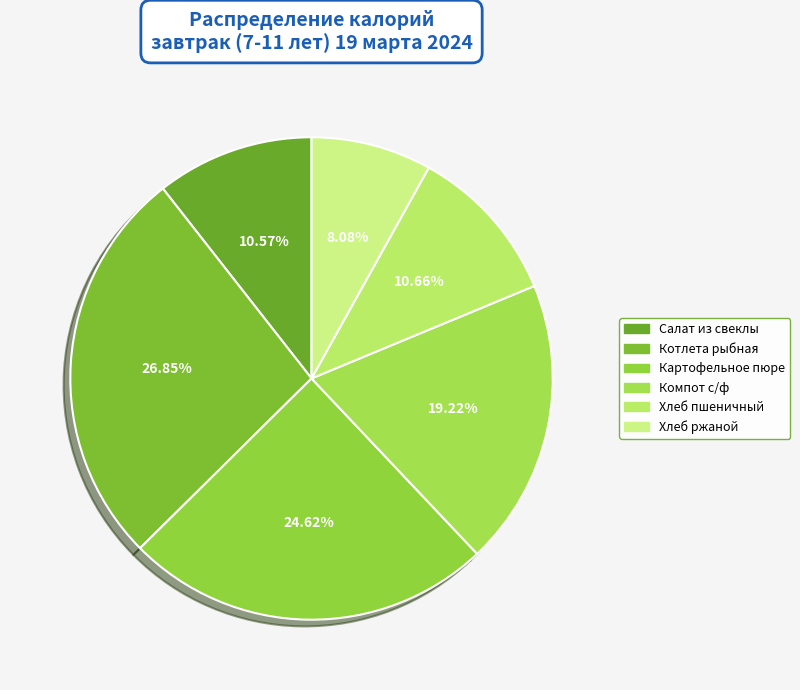

Rank the categories by value from lowest to highest.

Хлеб ржаной, Салат из свеклы, Хлеб пшеничный, Компот с/ф, Картофельное пюре, Котлета рыбная